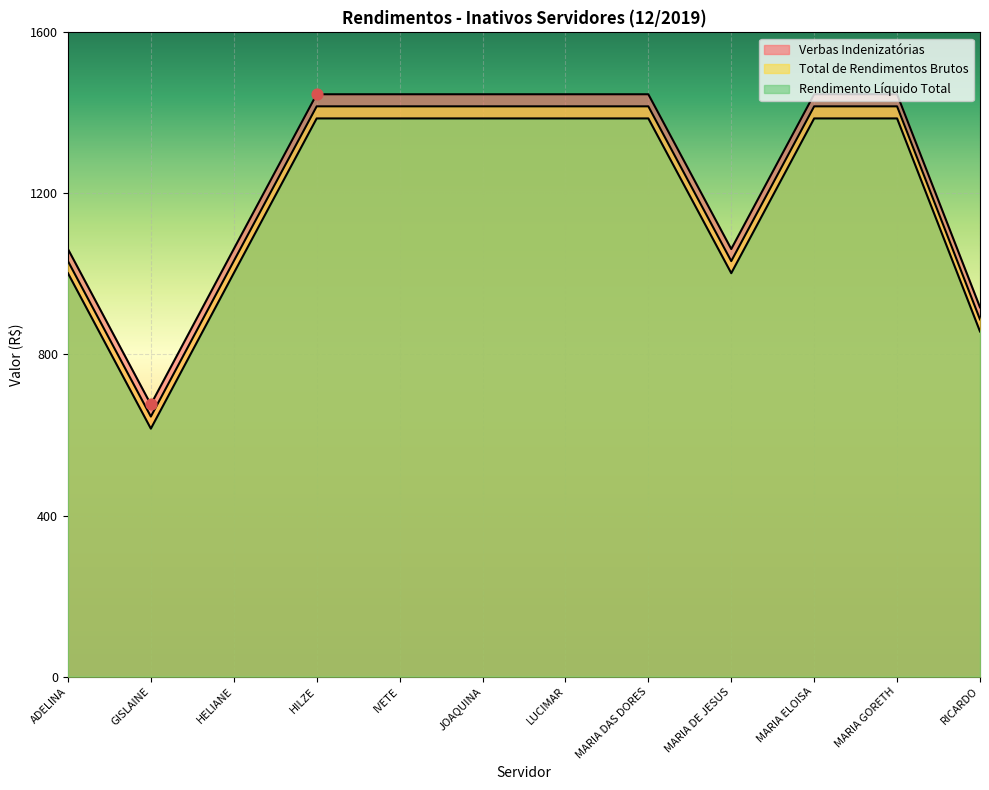

At which category is the sum across all series the highest?

HILZE